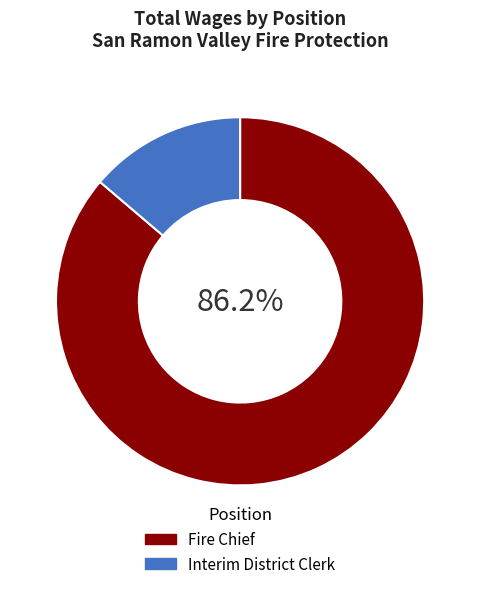

What percentage is the Interim District Clerk slice, to the nearest percent?

14%